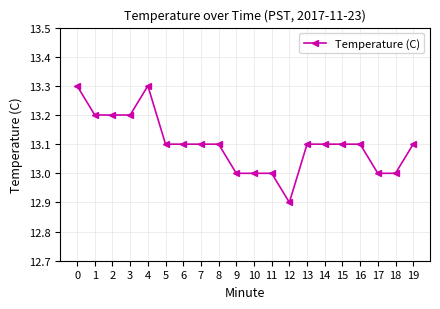

Reading left to right, list all the values displayed in this chart.

0=13.3	1=13.2	2=13.2	3=13.2	4=13.3	5=13.1	6=13.1	7=13.1	8=13.1	9=13.0	10=13.0	11=13.0	12=12.9	13=13.1	14=13.1	15=13.1	16=13.1	17=13.0	18=13.0	19=13.1